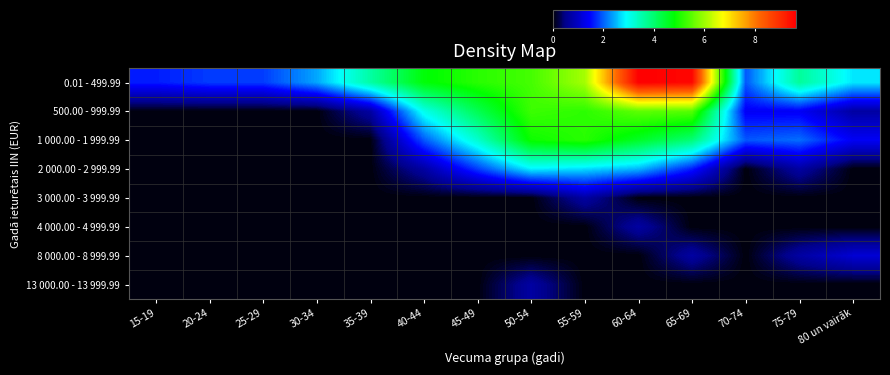

Rank the series at 20-24 from highest to lowest value.

0.01 - 499.99, 500.00 - 999.99, 1 000.00 - 1 999.99, 2 000.00 - 2 999.99, 3 000.00 - 3 999.99, 4 000.00 - 4 999.99, 8 000.00 - 8 999.99, 13 000.00 - 13 999.99